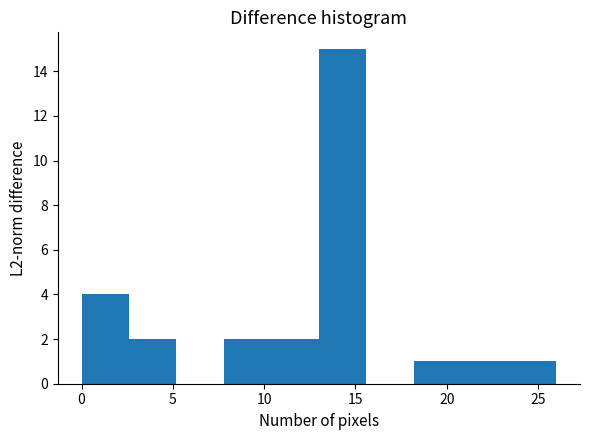

Over which range of the x-axis is the bar tallest?

13.0 to 15.6